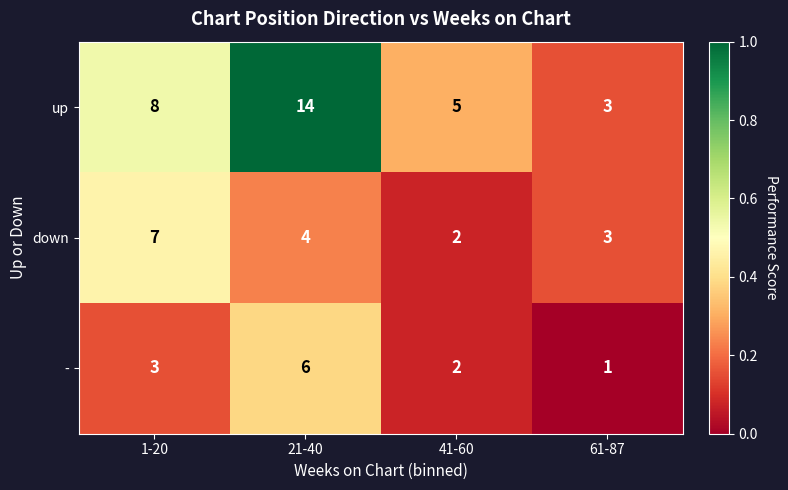

At which category is the sum across all series the highest?

21-40